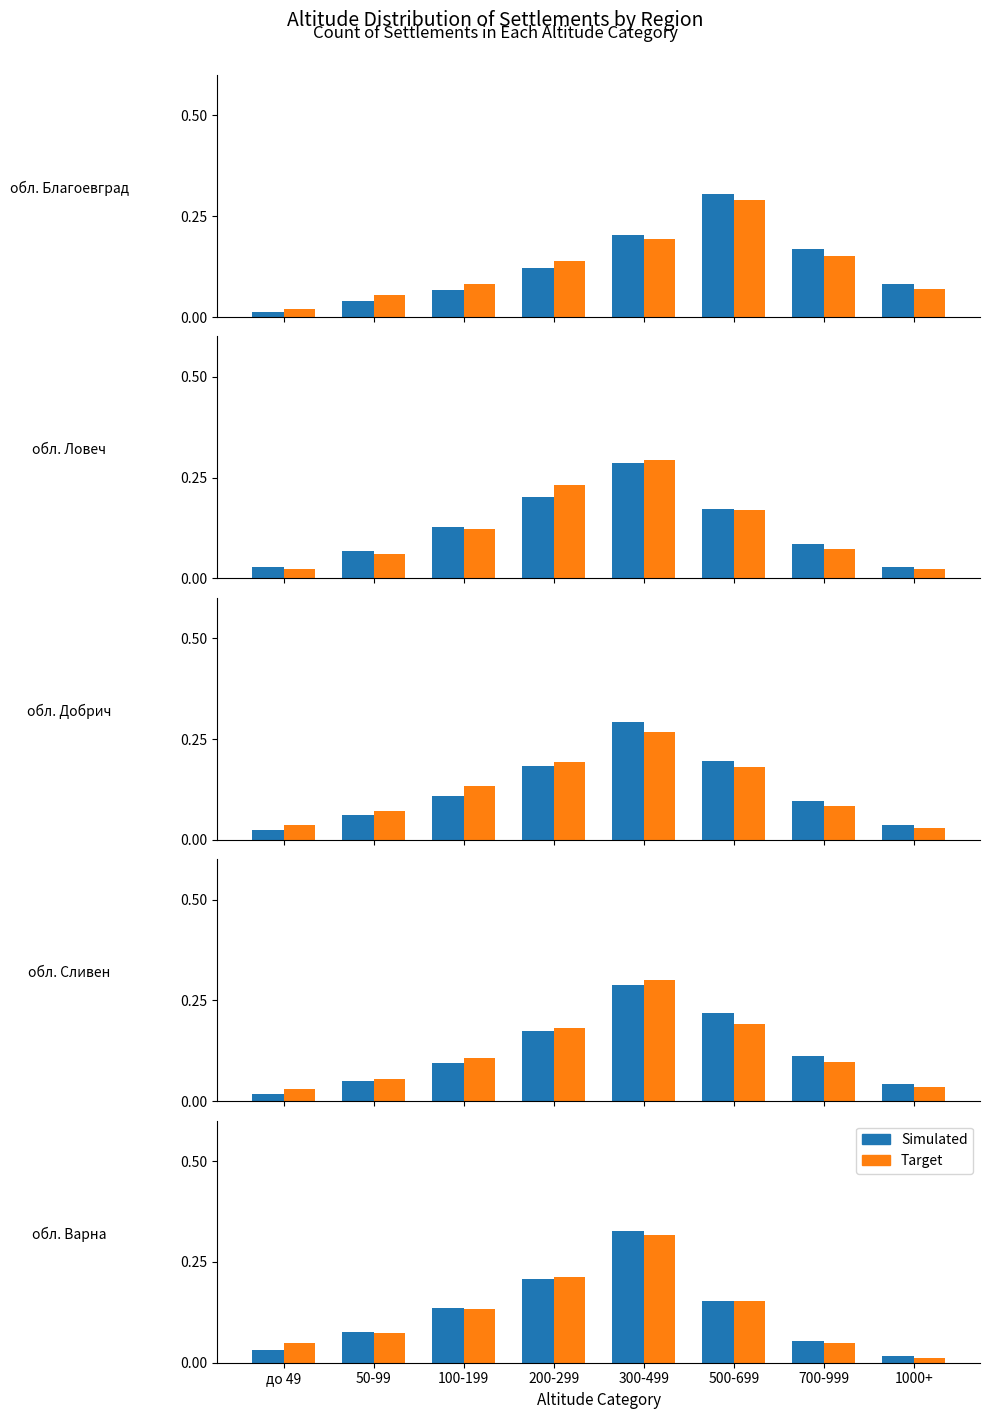

What is the approximate value of Target at 50-99?

0.1